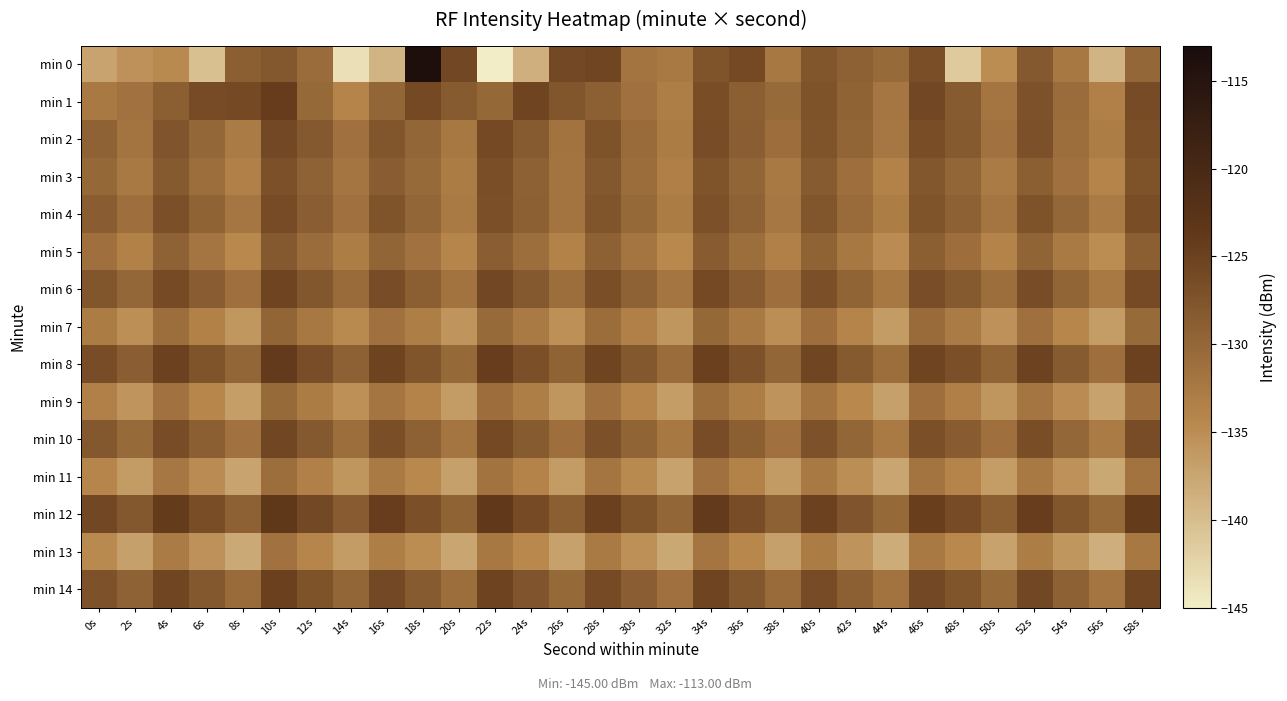

Which has a higher value, 46s or 58s?

46s